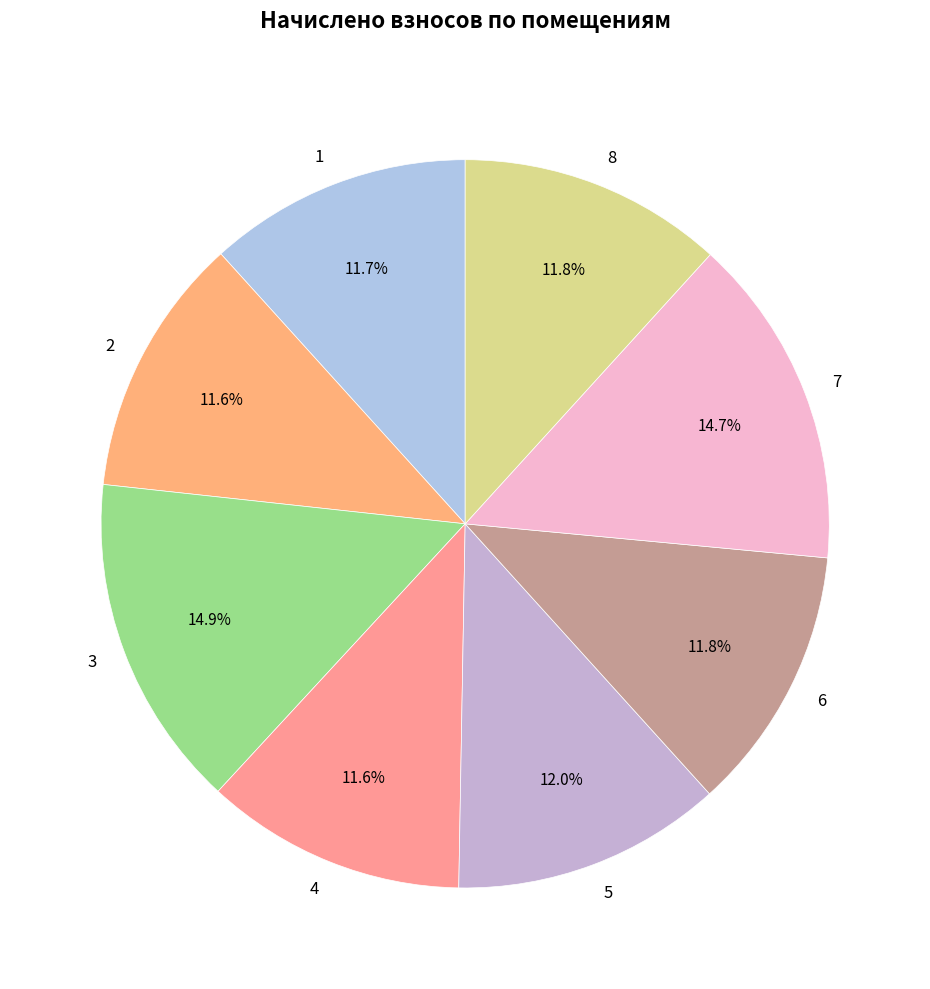

To the nearest percent, what is the average slice percentage?

12%